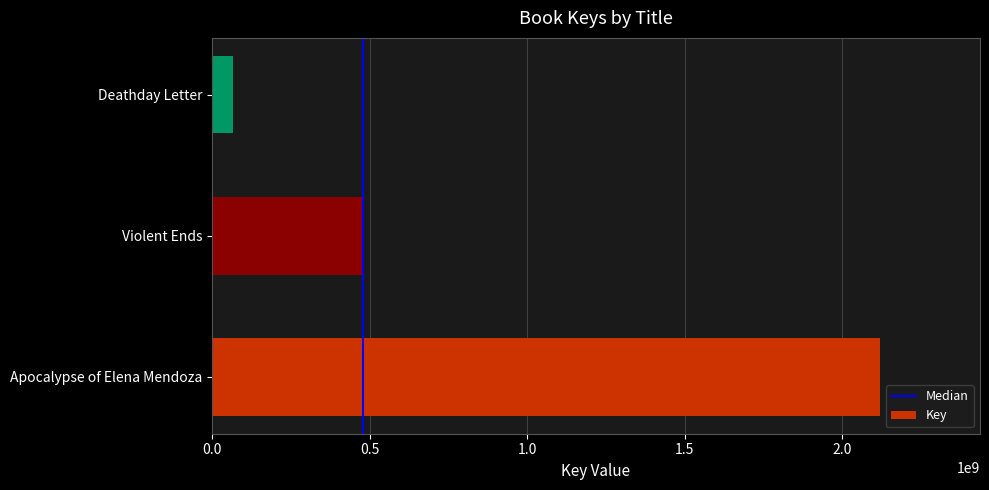

Between Violent Ends and Apocalypse of Elena Mendoza, which is larger?

Apocalypse of Elena Mendoza